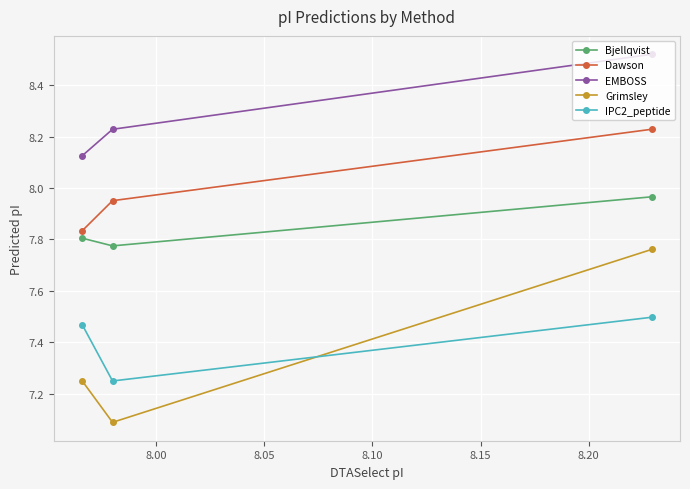

At how many categories does at least one series exceed 7?

3